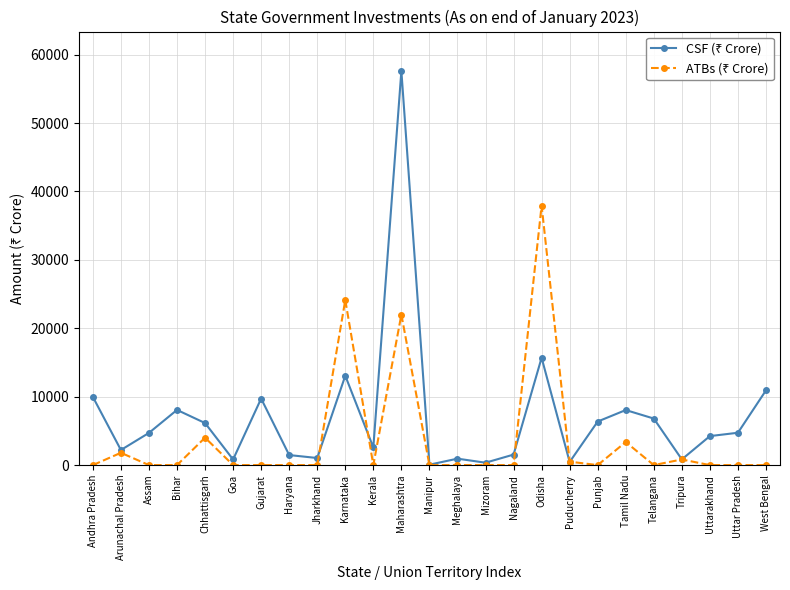

What is the greatest value displayed?

57616